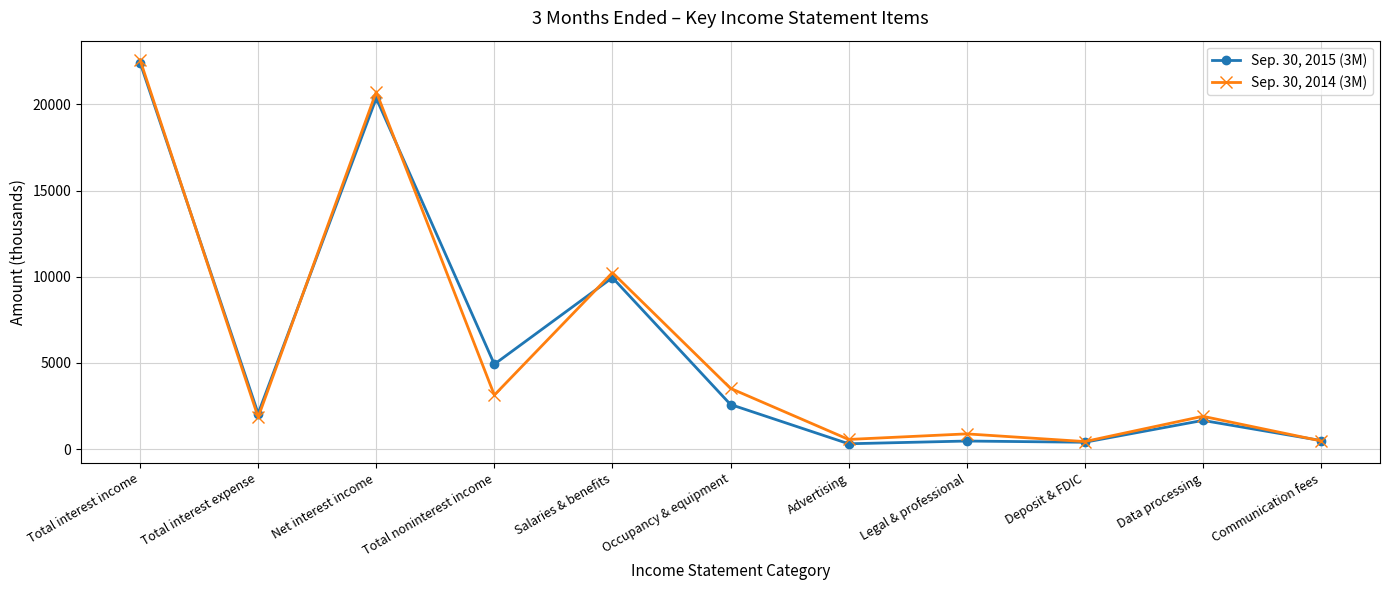

How many categories are shown in the chart?

11